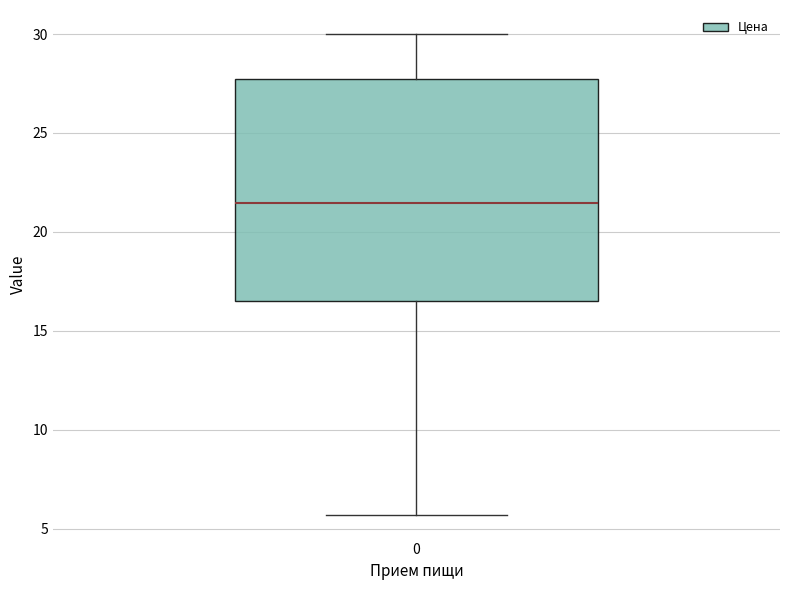

Read this box plot against the y-axis: the position of the median line, the range covered by the box, and the ends of both whiskers. The values are not printed on the chart, so give them approximately, as read against the axis.

median 21.5, box 16.5 to 27.5, whiskers 5.5 to 30.0